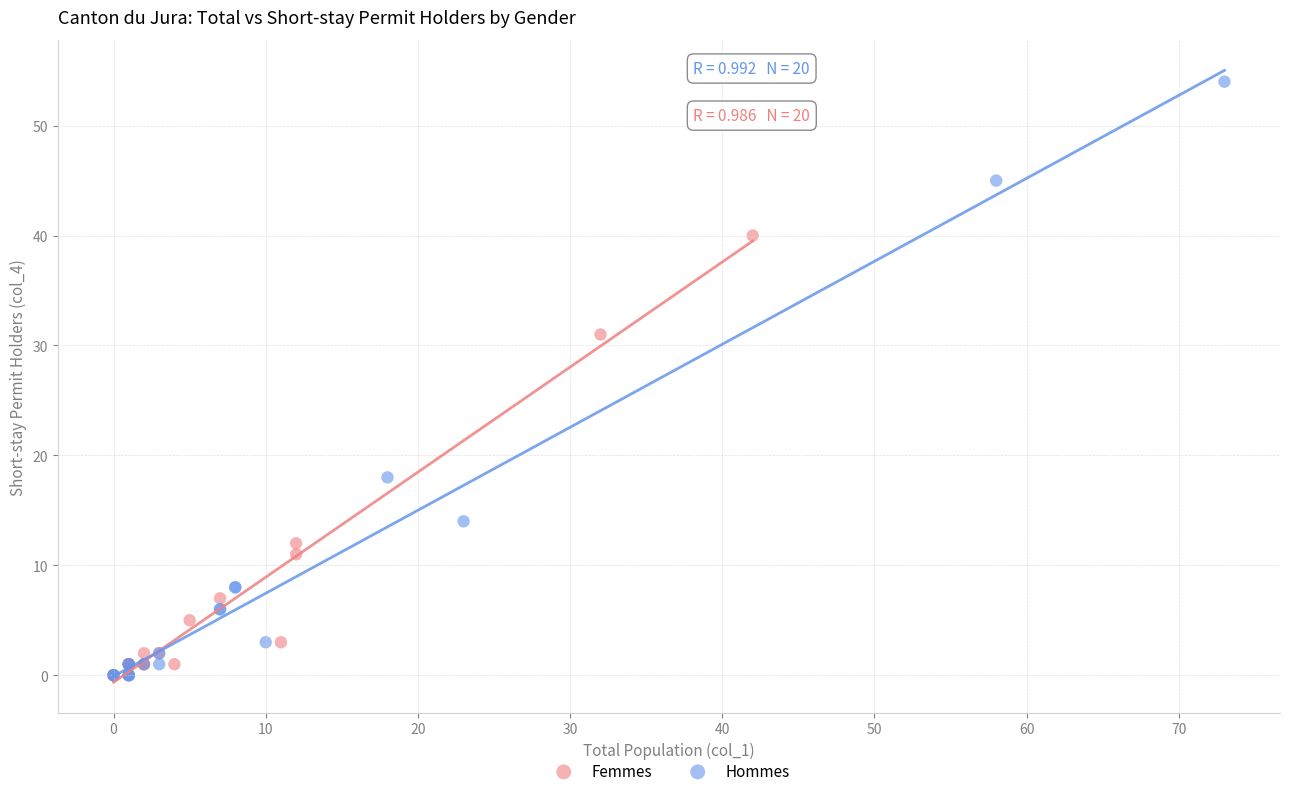

Which series has the widest spread of Y values?

Hommes